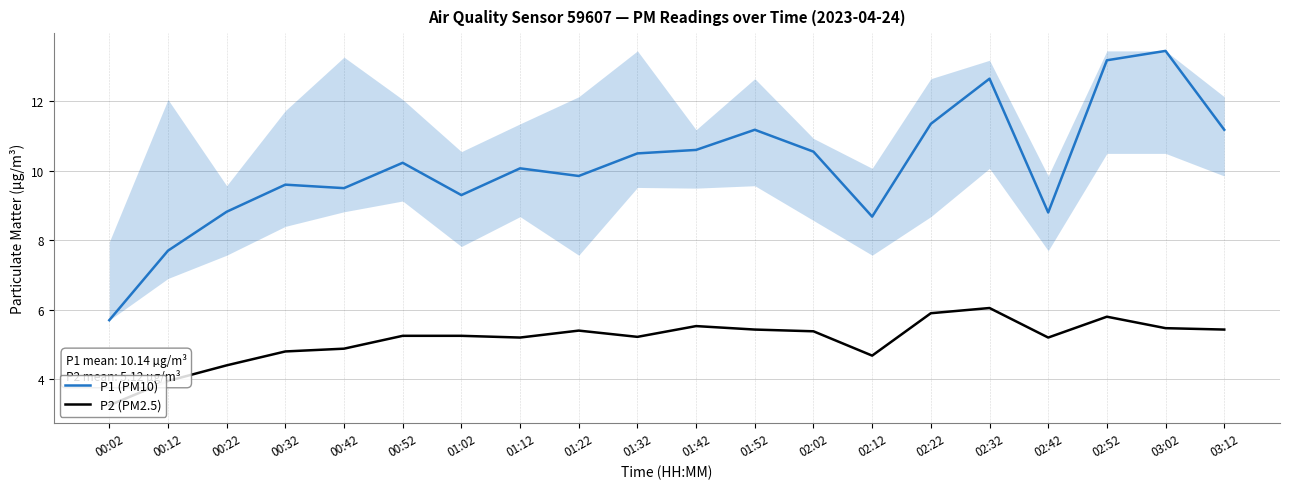

True or false: P2 (PM2.5) and P1 (PM10) cross at least once.

False